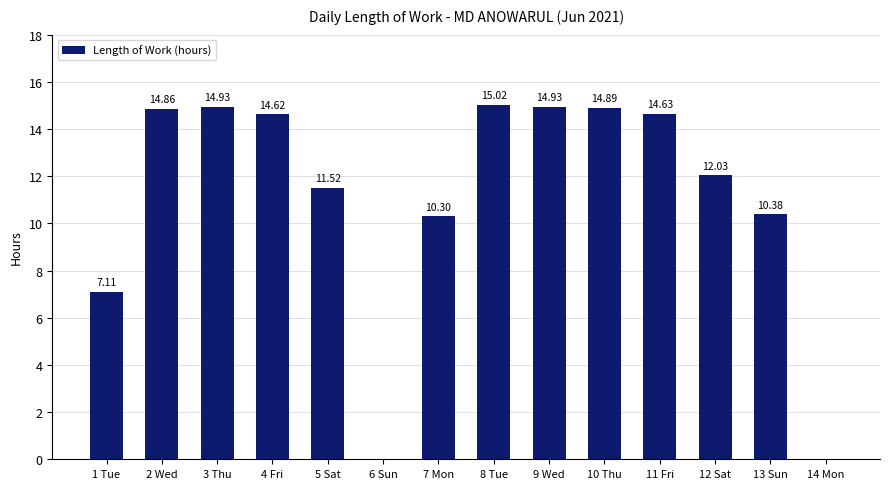

How many positive values are there?

12